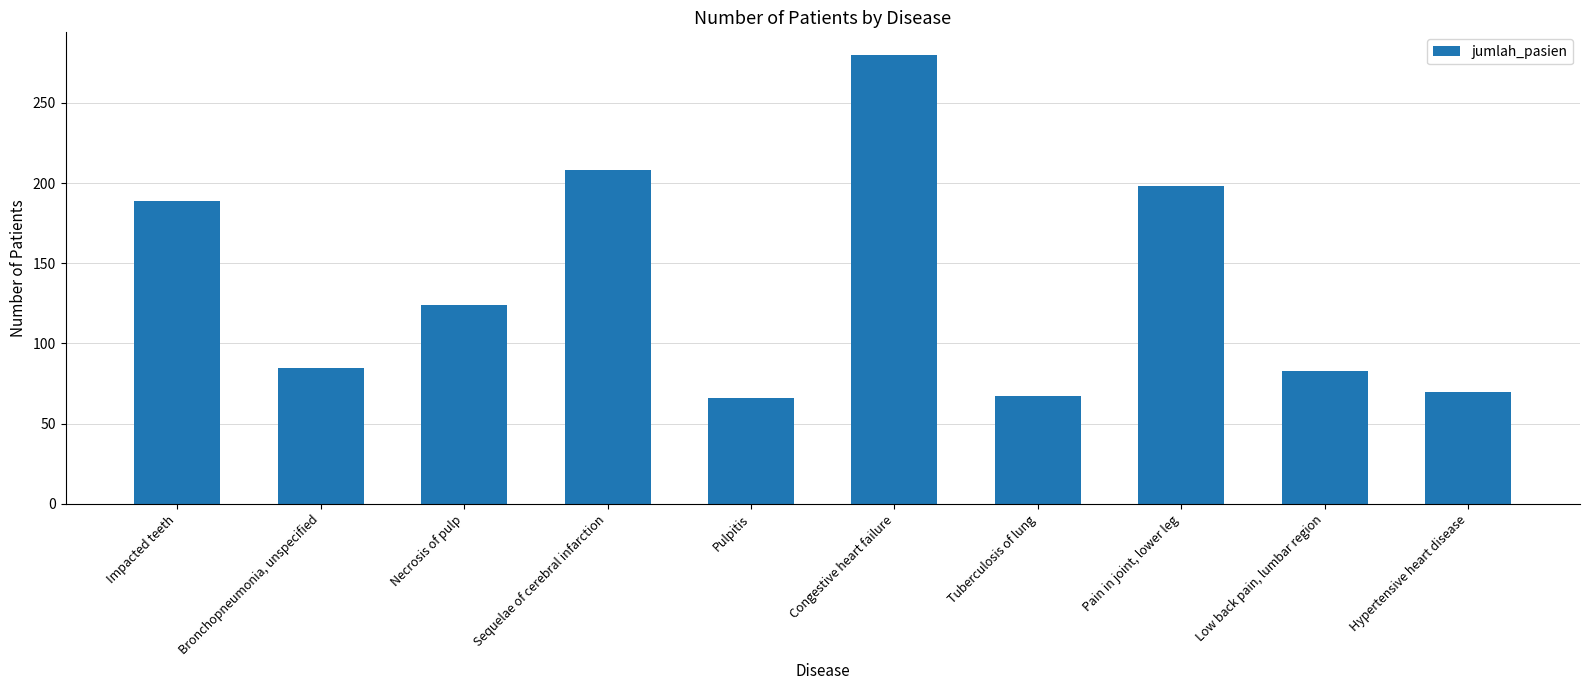

What is the sum of the values at Low back pain, lumbar region and Sequelae of cerebral infarction?

291